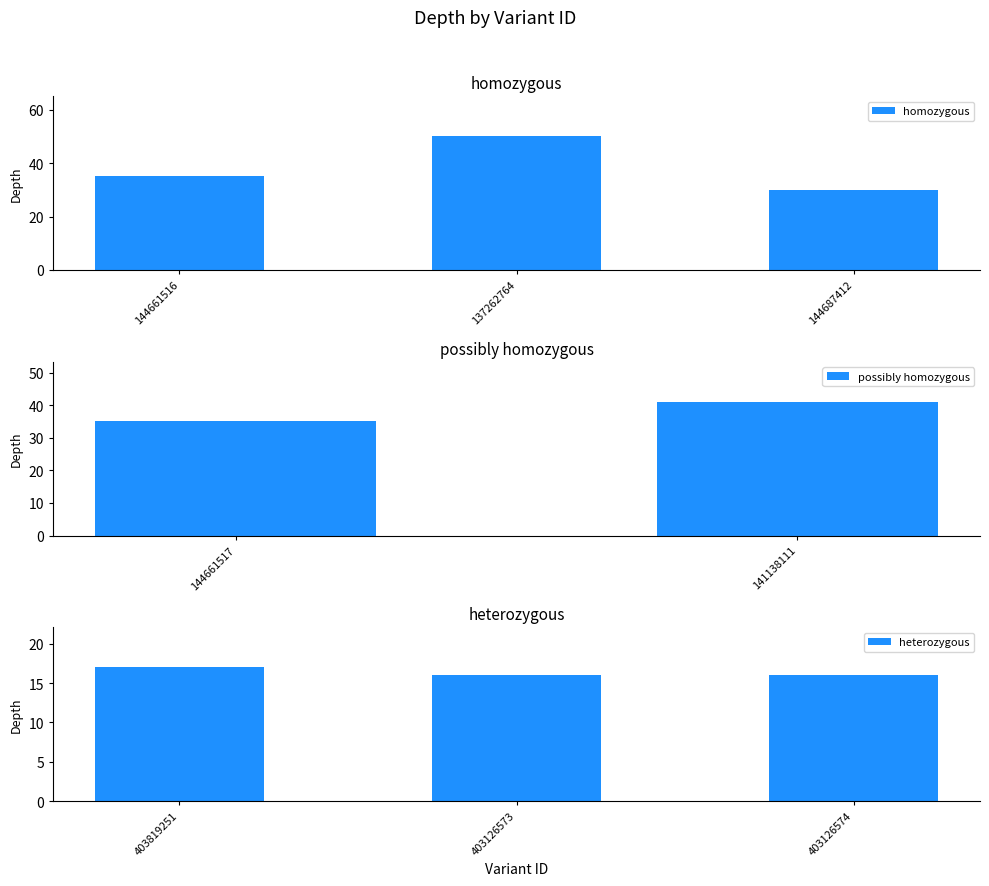

Where is homozygous nearest to the value 40?

144661516